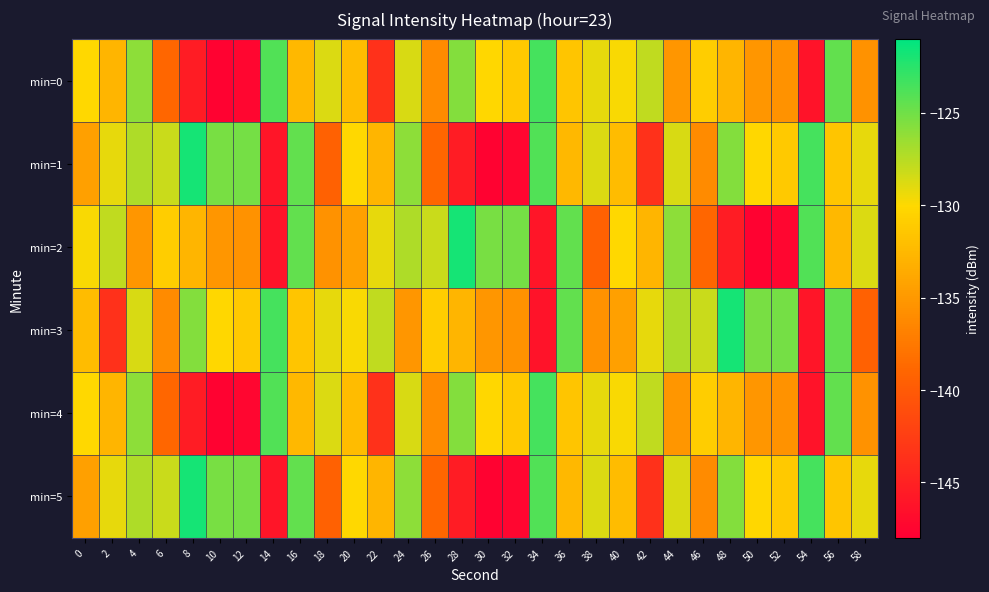

Reading right to left, transcribe all the data shown in this chart.

min=0: 58=-135.5	56=-124.6	54=-146.3	52=-135.5	50=-135.2	48=-132.7	46=-130.9	44=-135.2	42=-127.9	40=-129.8	38=-129.2	36=-131.5	34=-123.5	32=-131.2	30=-130.1	28=-125.7	26=-136.1	24=-128.7	22=-143.7	20=-132.2	18=-128.8	16=-132.5	14=-123.9	12=-147.4	10=-147.7	8=-145.5	6=-139.0	4=-126.0	2=-132.8	0=-130.1
min=1: 58=-129.2	56=-131.5	54=-123.5	52=-131.2	50=-130.1	48=-125.7	46=-136.1	44=-128.7	42=-143.7	40=-132.2	38=-128.8	36=-132.5	34=-123.9	32=-147.4	30=-147.7	28=-145.5	26=-139.0	24=-126.0	22=-132.8	20=-130.1	18=-139.4	16=-124.6	14=-146.1	12=-125.2	10=-125.3	8=-121.8	6=-128.1	4=-127.2	2=-129.2	0=-134.4
min=2: 58=-128.8	56=-132.5	54=-123.9	52=-147.4	50=-147.7	48=-145.5	46=-139.0	44=-126.0	42=-132.8	40=-130.1	38=-139.4	36=-124.6	34=-146.1	32=-125.2	30=-125.3	28=-121.8	26=-128.1	24=-127.2	22=-129.2	20=-134.4	18=-135.5	16=-124.6	14=-146.3	12=-135.5	10=-135.2	8=-132.7	6=-130.9	4=-135.2	2=-127.9	0=-129.8
min=3: 58=-139.4	56=-124.6	54=-146.1	52=-125.2	50=-125.3	48=-121.8	46=-128.1	44=-127.2	42=-129.2	40=-134.4	38=-135.5	36=-124.6	34=-146.3	32=-135.5	30=-135.2	28=-132.7	26=-130.9	24=-135.2	22=-127.9	20=-129.8	18=-129.2	16=-131.5	14=-123.5	12=-131.2	10=-130.1	8=-125.7	6=-136.1	4=-128.7	2=-143.7	0=-132.2
min=4: 58=-135.5	56=-124.6	54=-146.3	52=-135.5	50=-135.2	48=-132.7	46=-130.9	44=-135.2	42=-127.9	40=-129.8	38=-129.2	36=-131.5	34=-123.5	32=-131.2	30=-130.1	28=-125.7	26=-136.1	24=-128.7	22=-143.7	20=-132.2	18=-128.8	16=-132.5	14=-123.9	12=-147.4	10=-147.7	8=-145.5	6=-139.0	4=-126.0	2=-132.8	0=-130.1
min=5: 58=-129.2	56=-131.5	54=-123.5	52=-131.2	50=-130.1	48=-125.7	46=-136.1	44=-128.7	42=-143.7	40=-132.2	38=-128.8	36=-132.5	34=-123.9	32=-147.4	30=-147.7	28=-145.5	26=-139.0	24=-126.0	22=-132.8	20=-130.1	18=-139.4	16=-124.6	14=-146.1	12=-125.2	10=-125.3	8=-121.8	6=-128.1	4=-127.2	2=-129.2	0=-134.4